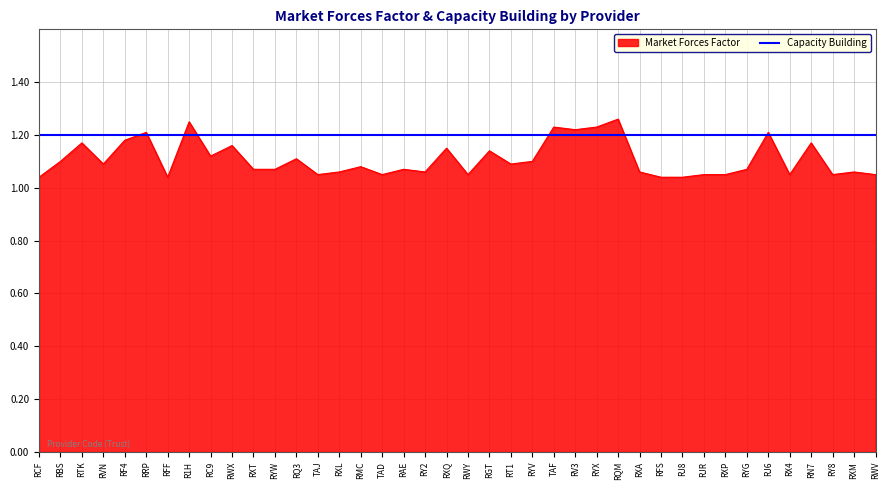

True or false: there are more than 0 points higher than both neighbors.

True